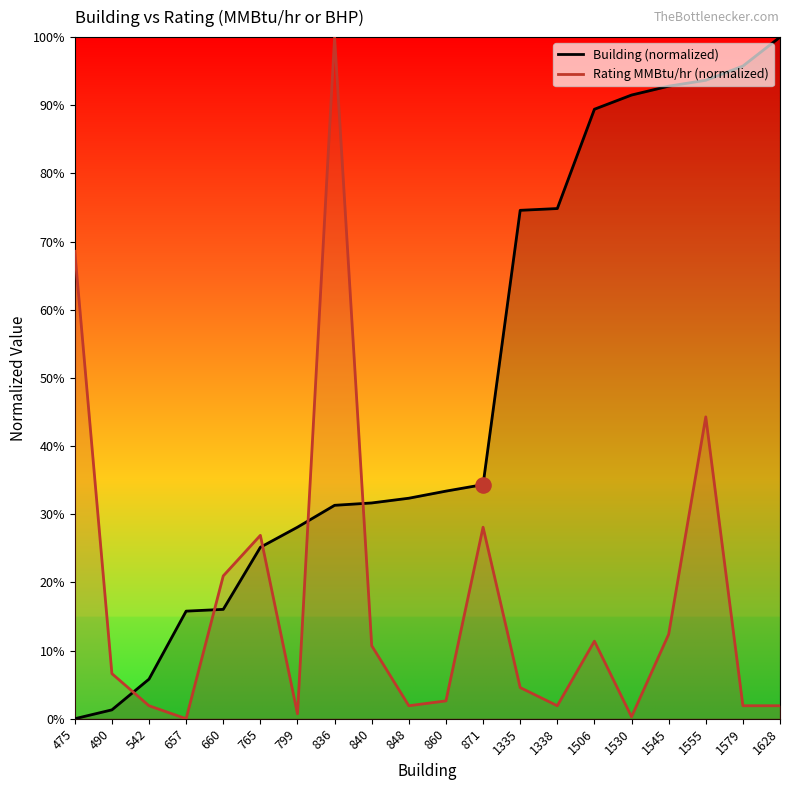

What are all the series names shown in the legend?

Building (normalized), Rating MMBtu/hr (normalized)